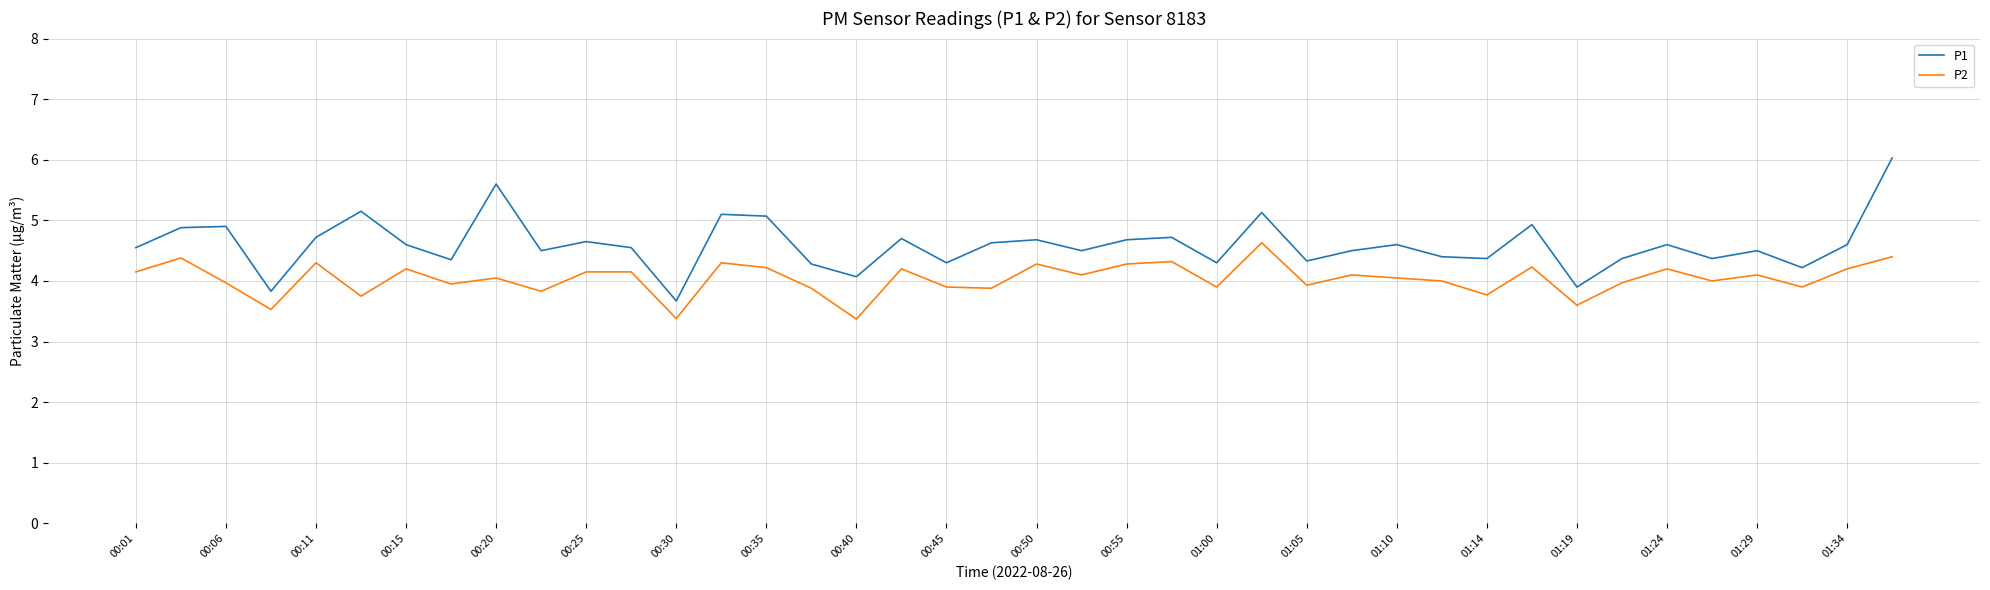

Which series has the largest range (max minus min)?

P1